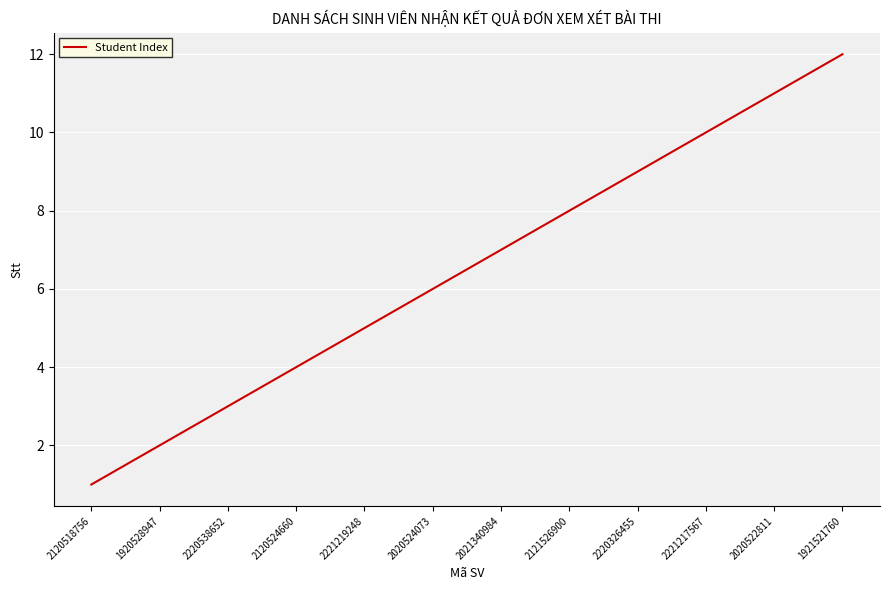

Does the chart display data point markers on the line(s)?

No